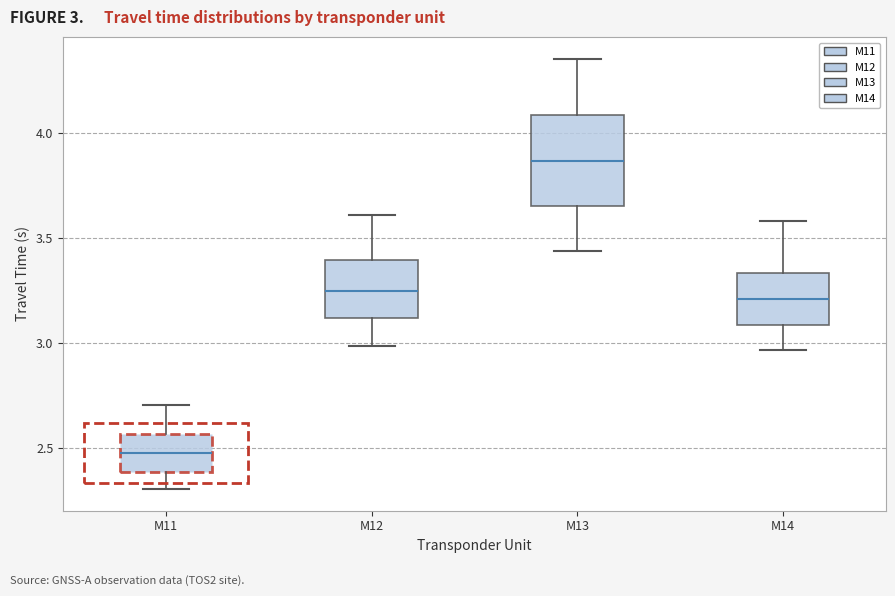

Which box's median line is the lowest?

M11